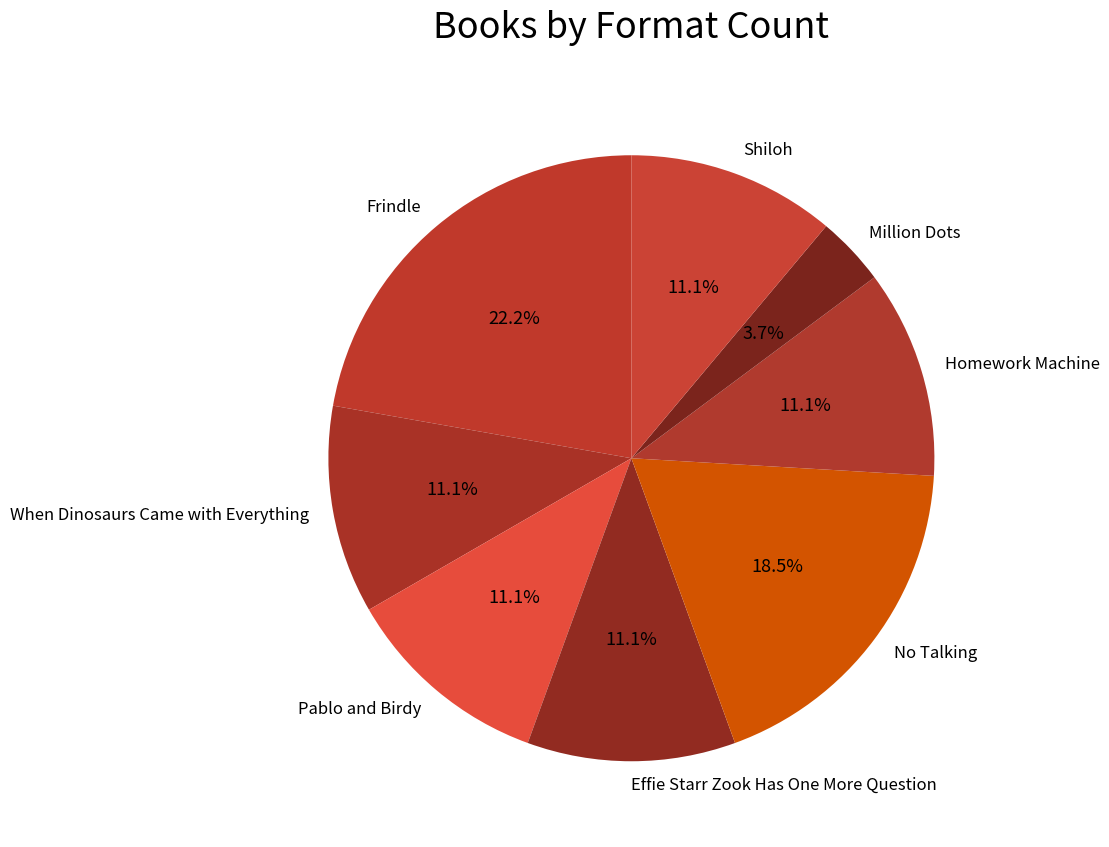

Between When Dinosaurs Came with Everything and No Talking, which is larger?

No Talking